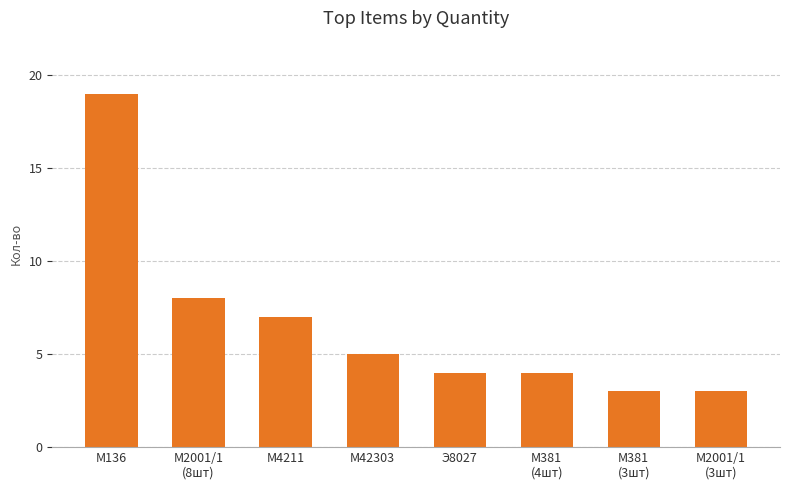

What is the label of the 3rd bar from the right?

М381
(4шт)